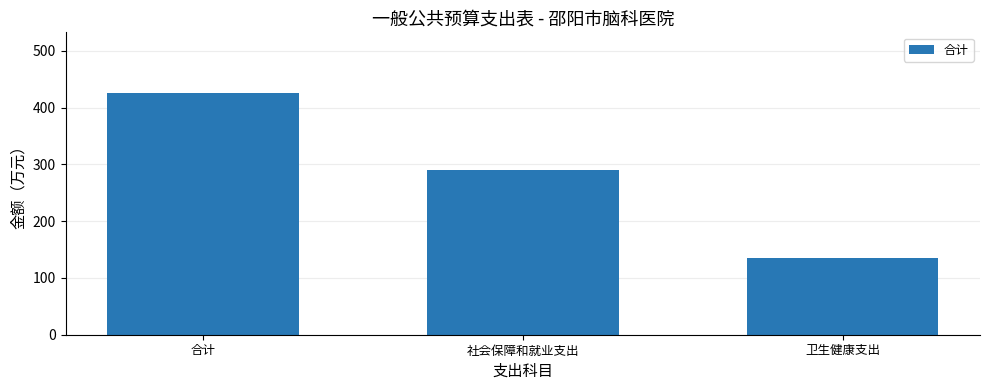

Which label corresponds to the largest value in the chart?

合计